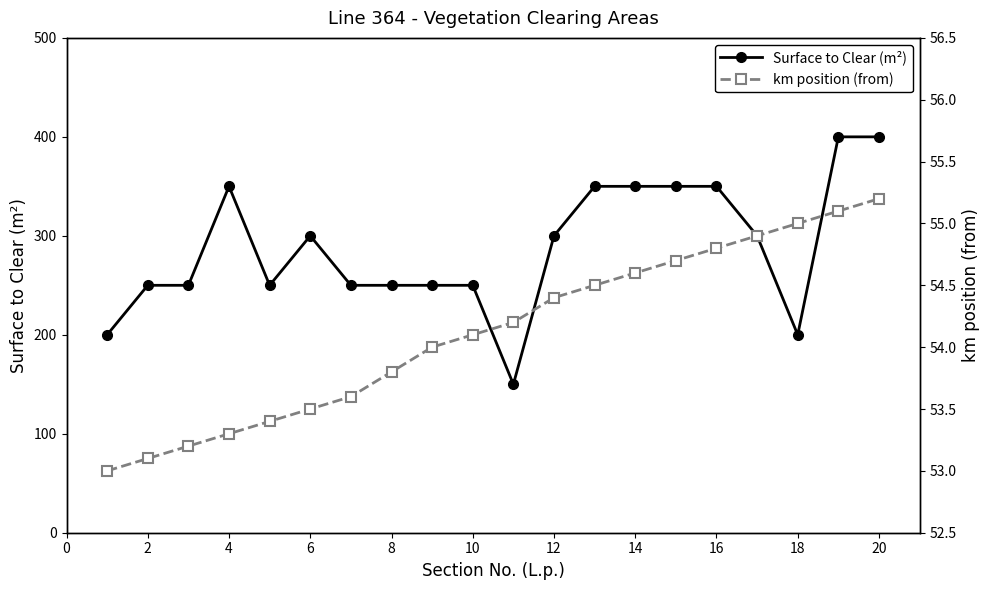

At which label does Surface to Clear (m²) first exceed 300?

4